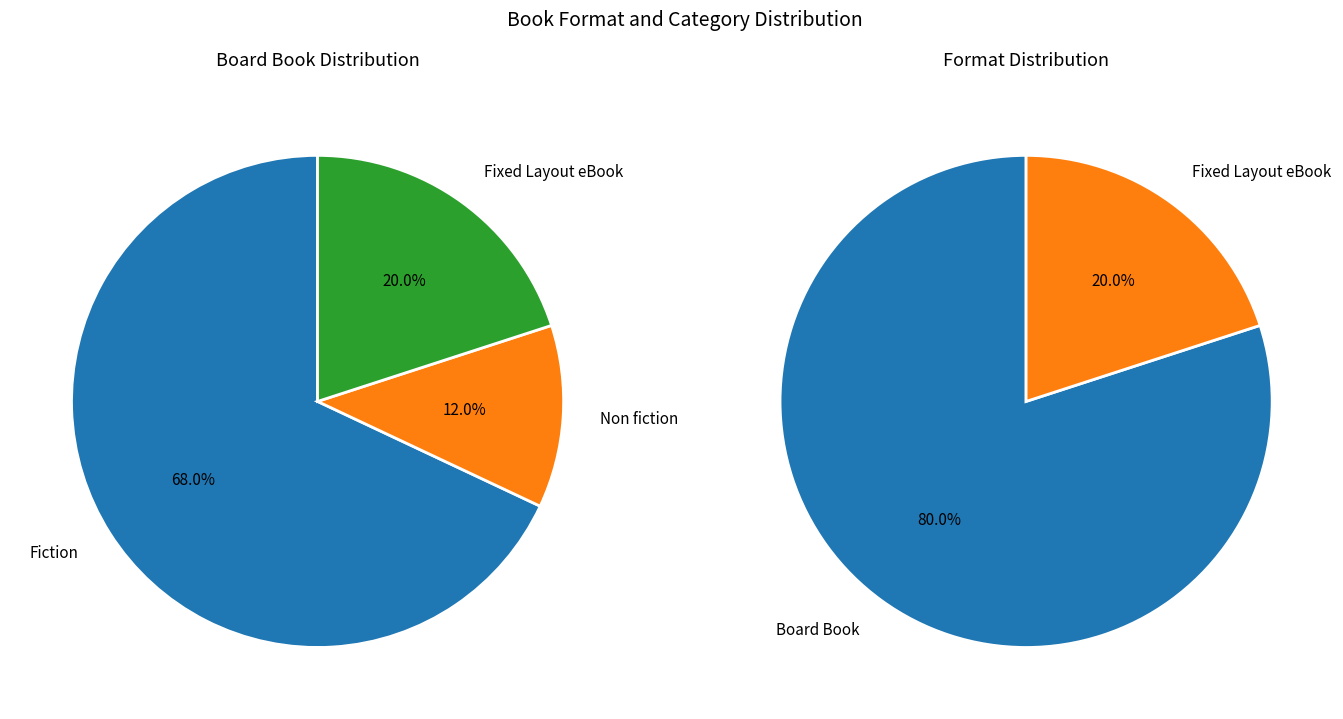

Which slice represents more than half of the pie?

Board Book